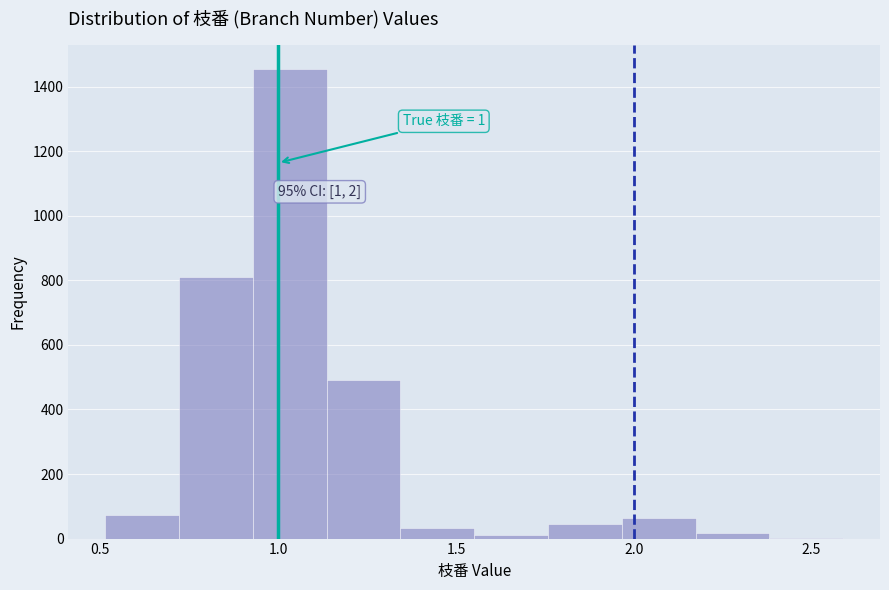

Which range on the x-axis has the tallest bar?

0.95 to 1.15